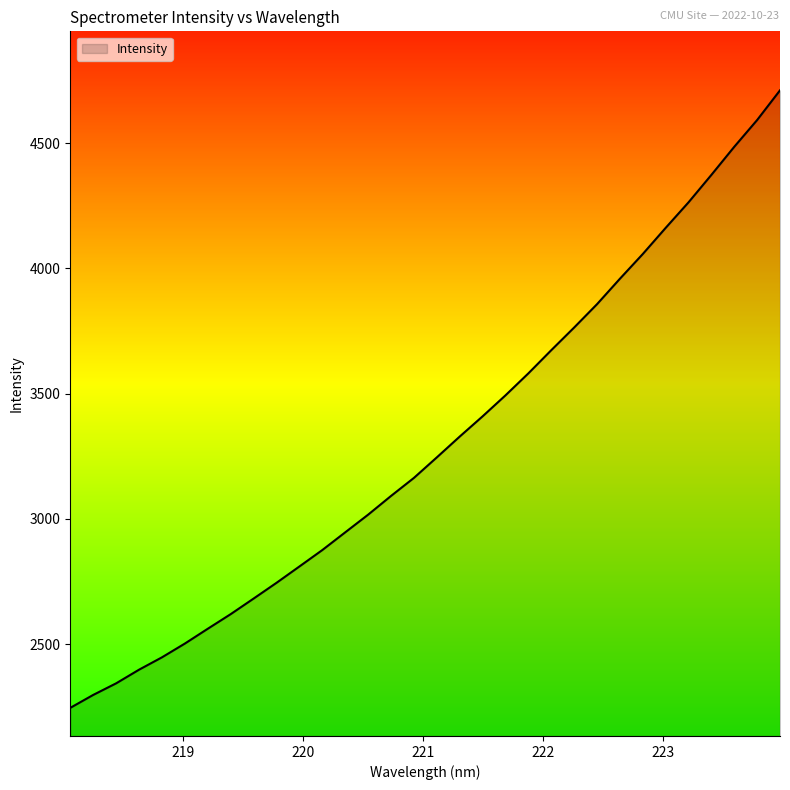

What is the maximum value shown in the chart?

4711.4